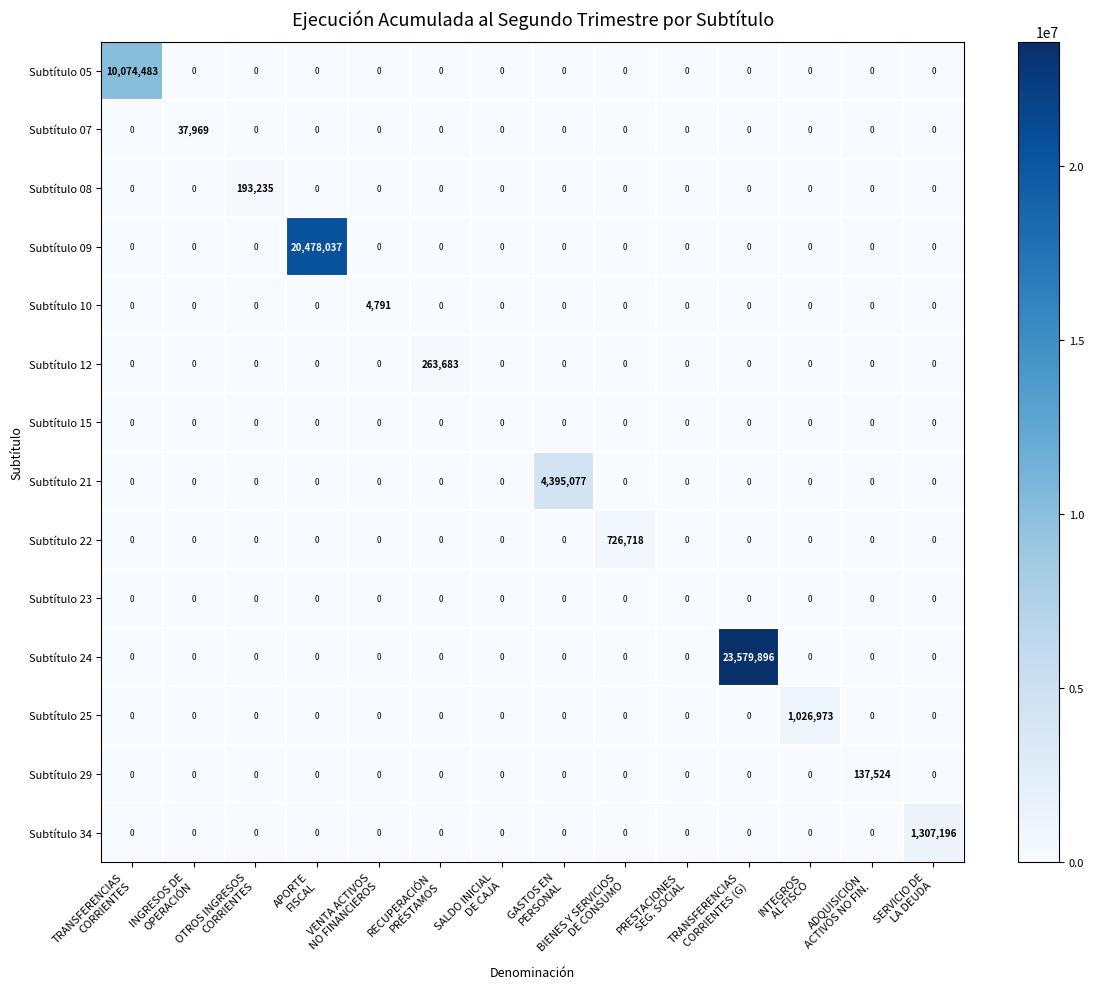

Which series has the widest spread of values?

Subtítulo 24